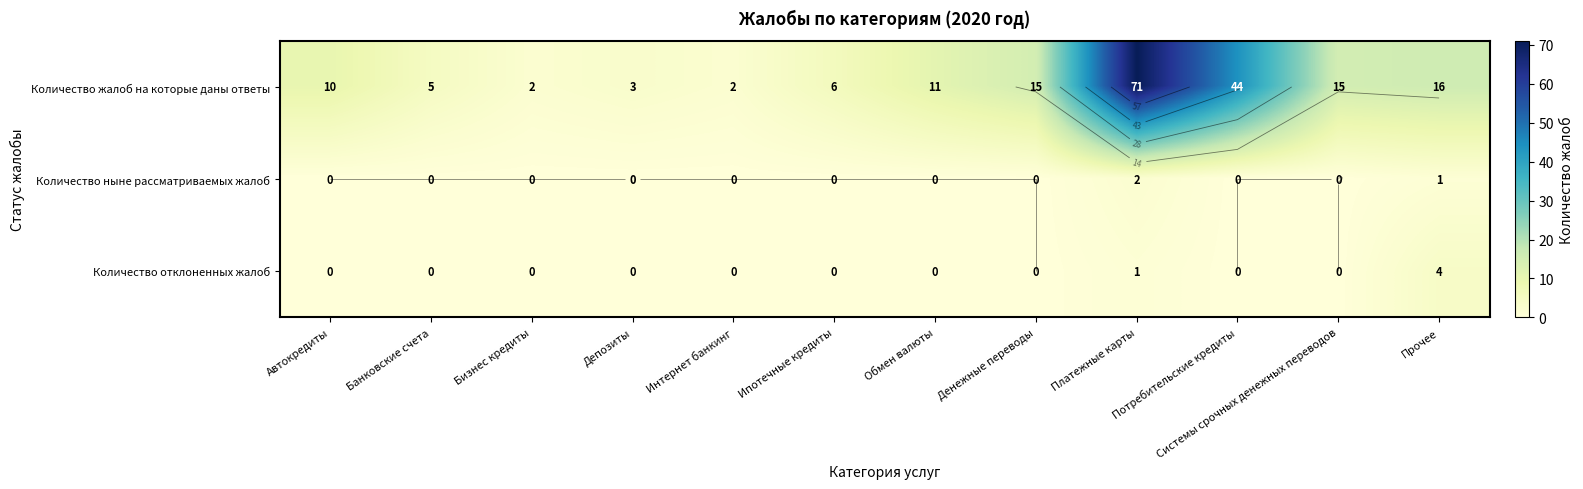

Rank the series by their maximum value, from highest to lowest.

Количество жалоб на которые даны ответы, Количество отклоненных жалоб, Количество ныне рассматриваемых жалоб